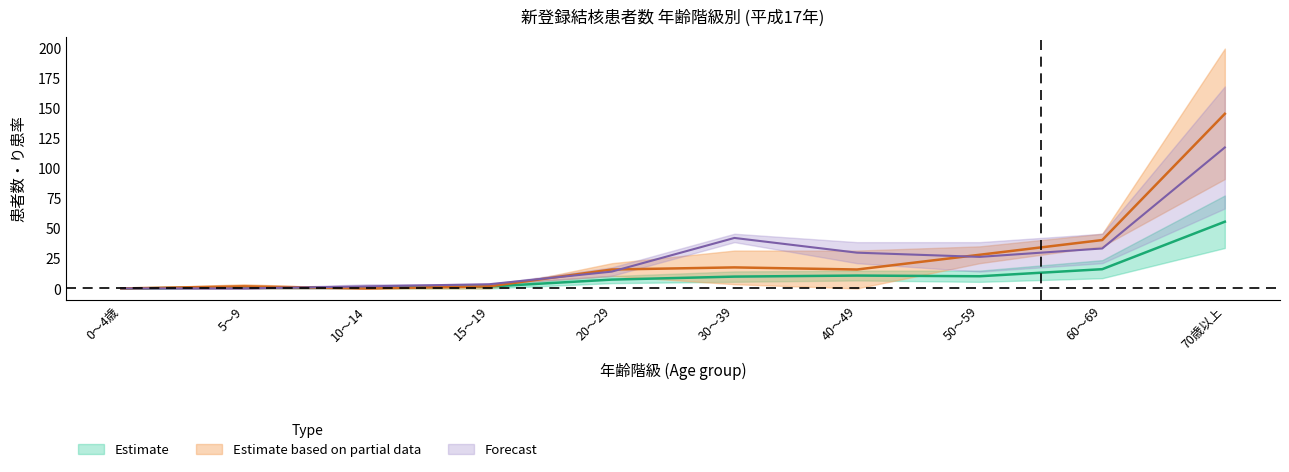

The value of 喀痰塗抹陽性肺結核り患率 at 5～9 is 0.0. True or false?

True